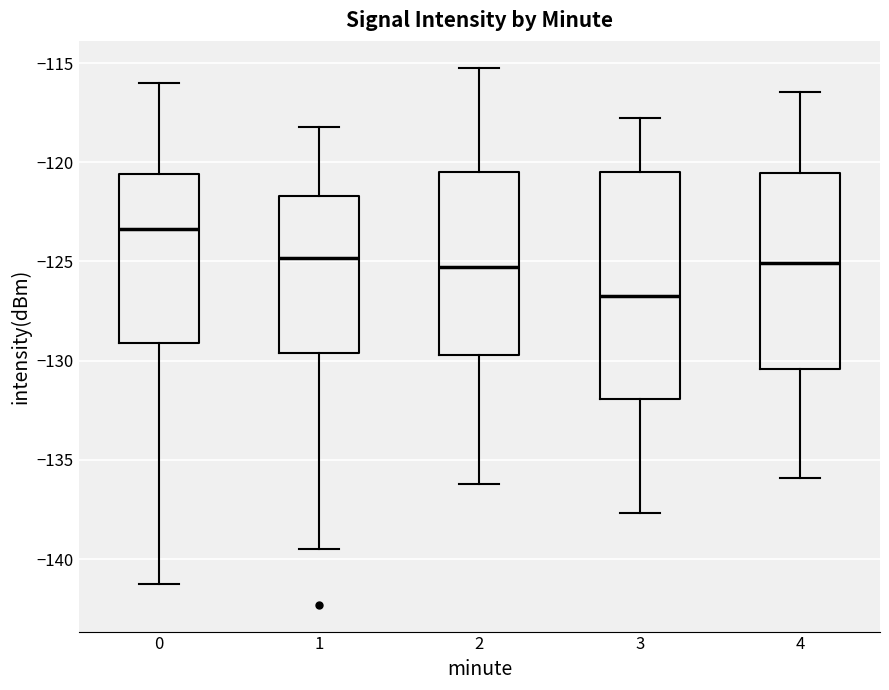

Reading left to right, read every box against the y-axis: the position of its median line, the range the box covers, and the ends of its whiskers. The values are not printed on the chart, so give them approximately, as read against the axis.

0: median -123.5, box -129.0 to -120.5, whiskers -141.5 to -116.0
1: median -125.0, box -129.5 to -121.5, whiskers -139.5 to -118.0
2: median -125.5, box -129.5 to -120.5, whiskers -136.0 to -115.0
3: median -126.5, box -132.0 to -120.5, whiskers -137.5 to -118.0
4: median -125.0, box -130.5 to -120.5, whiskers -136.0 to -116.5